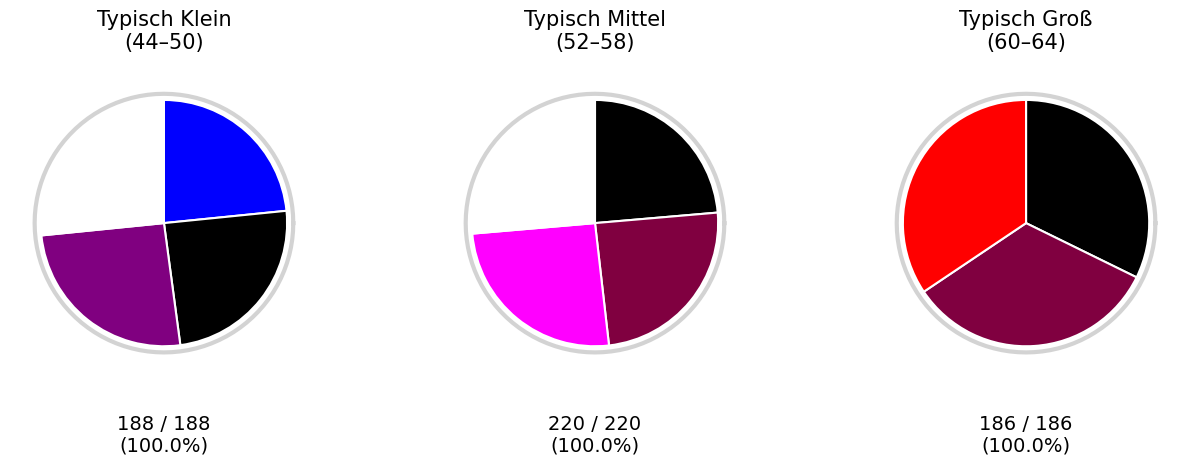

Count the number of slices in the pie.

11